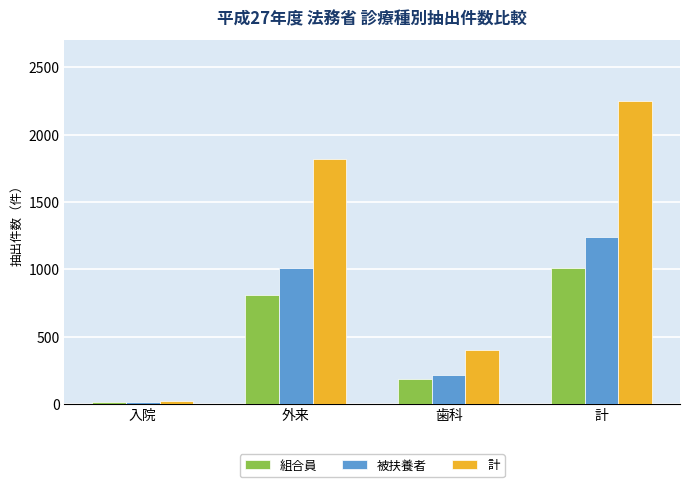

Reading left to right, transcribe all the data shown in this chart.

組合員: 13	811	189	1013
被扶養者: 12	1012	215	1239
計: 25	1823	404	2252